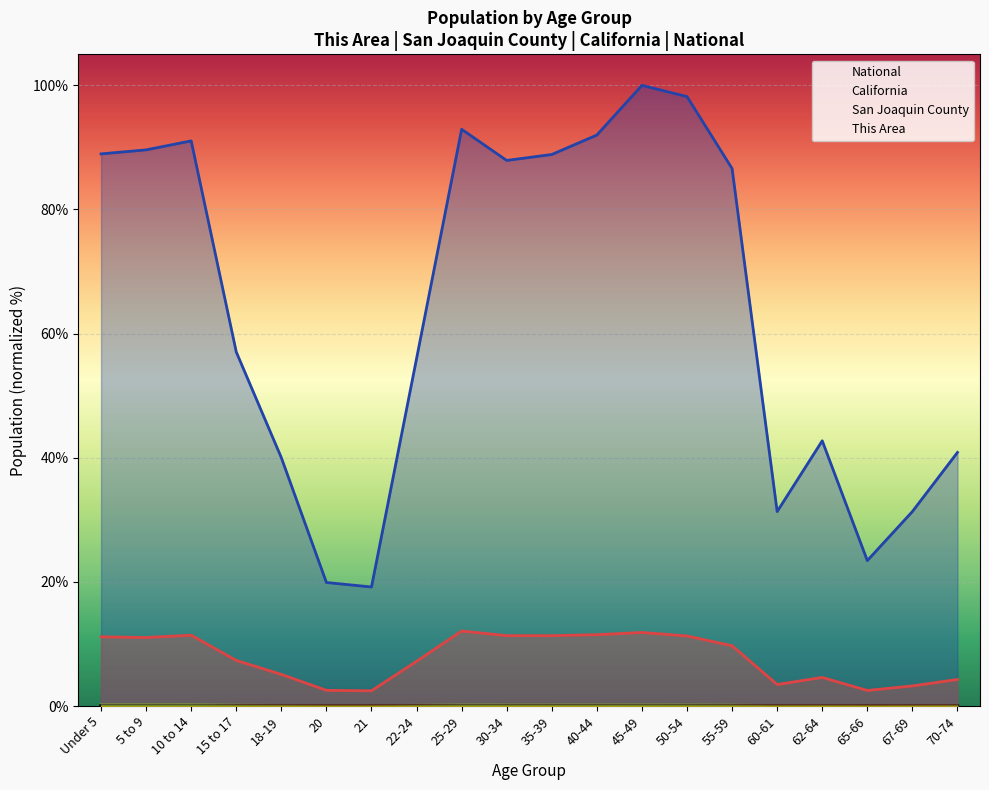

List the series in order of their peak value, highest first.

National, California, San Joaquin County, This Area